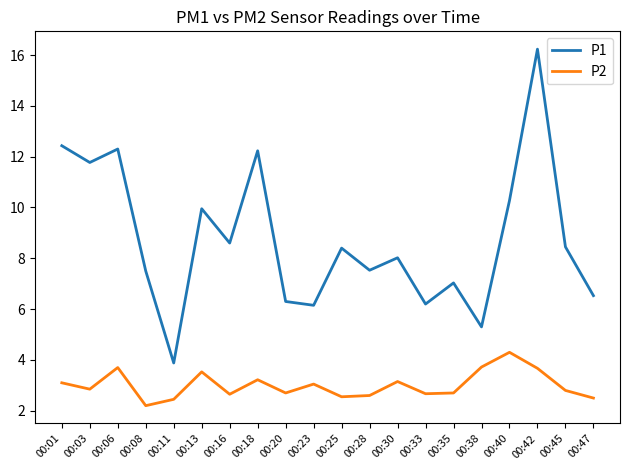

At which label does P2 reach its peak?

00:40